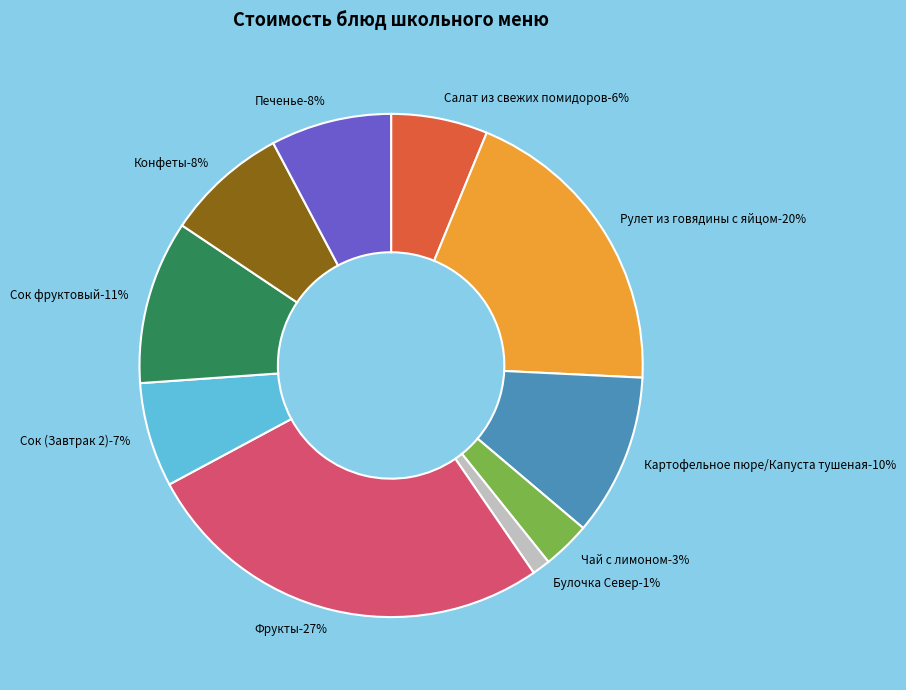

What percentage is NOT represented by Булочка Север?

98.8%